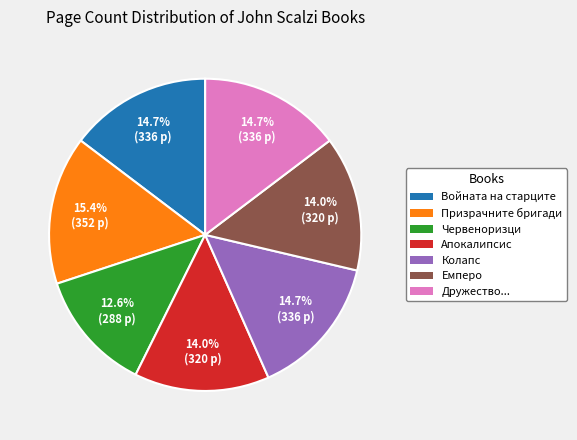

Is there any slice that represents more than half of the pie?

No